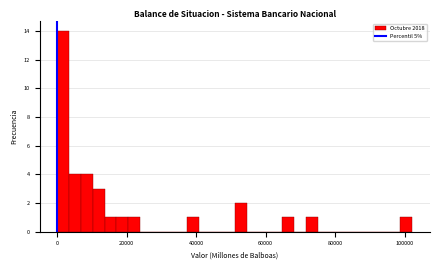

Around what value on the x-axis is the tallest bar? Give the approximate position of its centre, as read against the axis.

2000